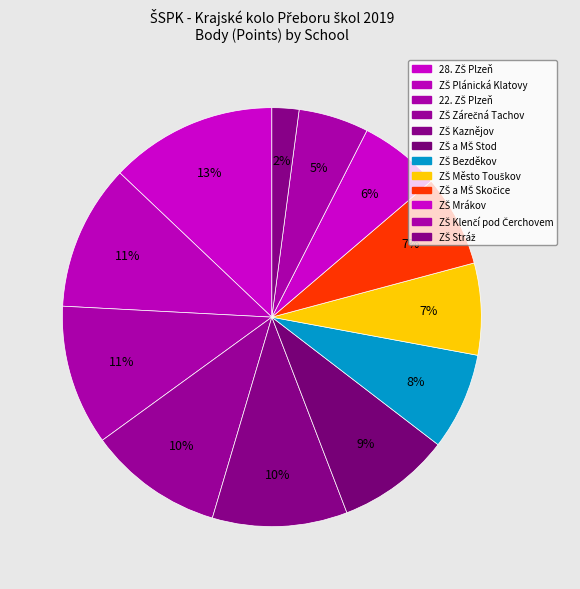

Which slice is the smallest?

ZŠ Stráž